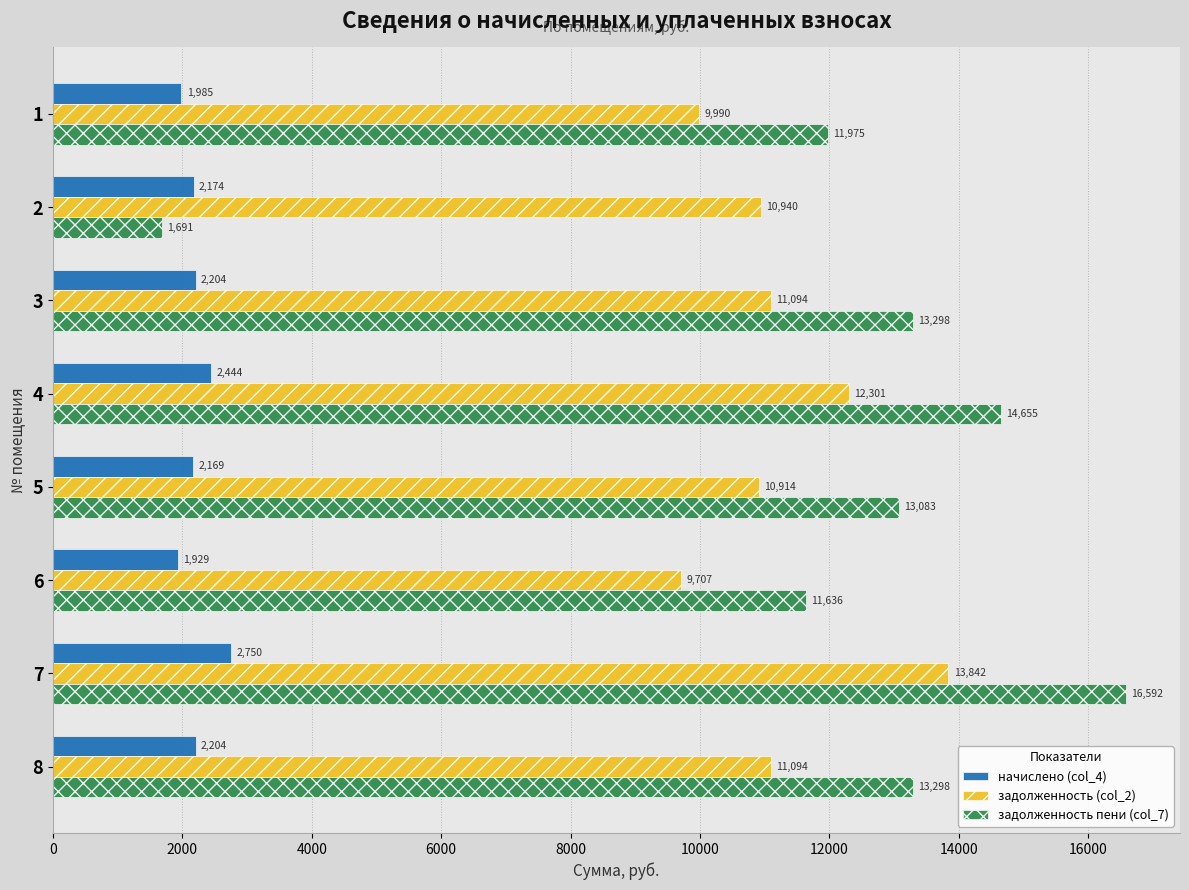

Which series has the widest spread of values?

задолженность пени (col_7)